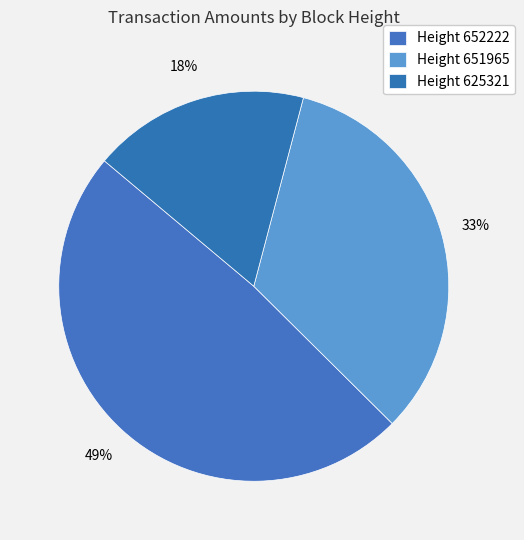

How many segments does this pie chart have?

3